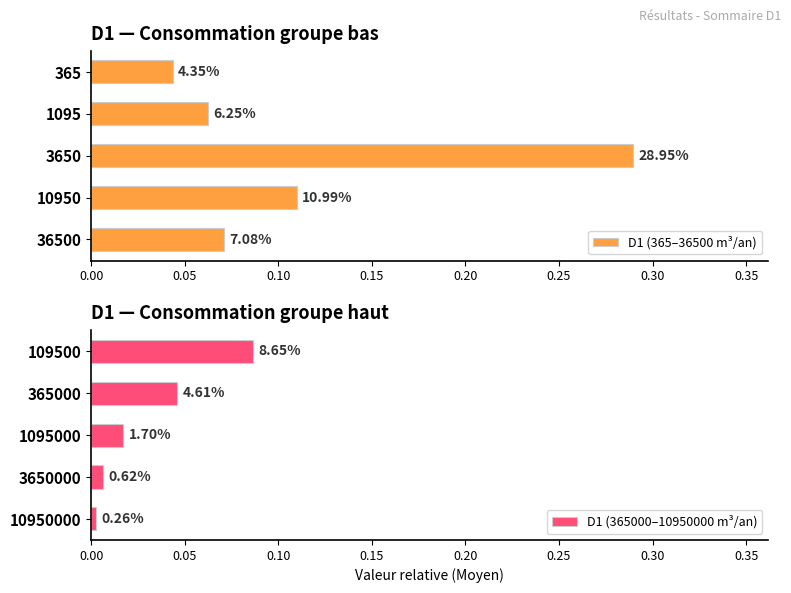

Which series has the widest spread of values?

D1 (365–36500 m³/an)